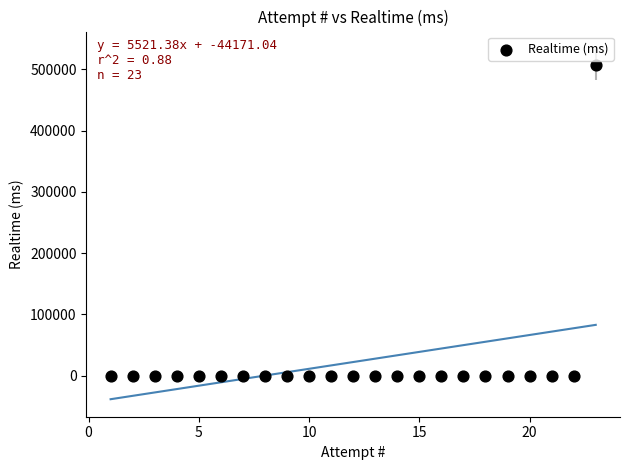

What is the range of X values (max minus min)?

22